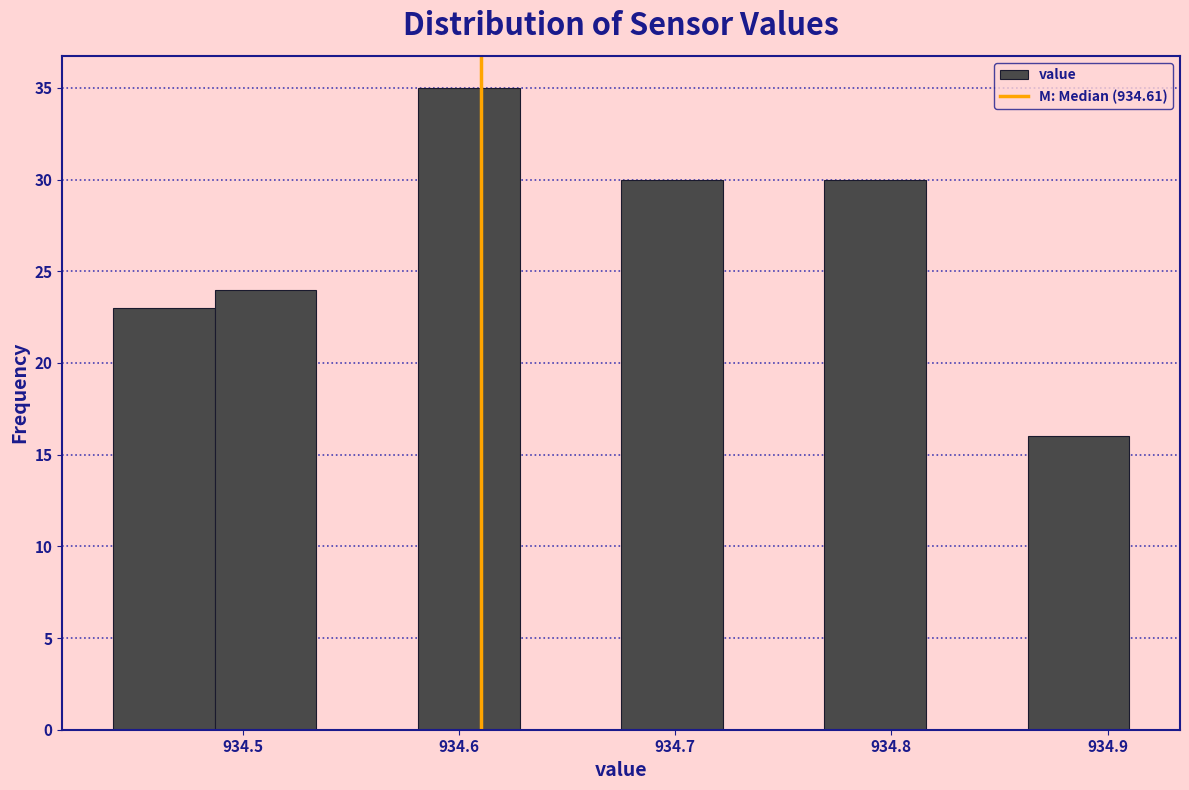

How tall is the bar that spans 934.769 to 934.816 on the x-axis? Neither the bar edges nor the heights are printed on the chart, so give them approximately, as read against the axes.

30